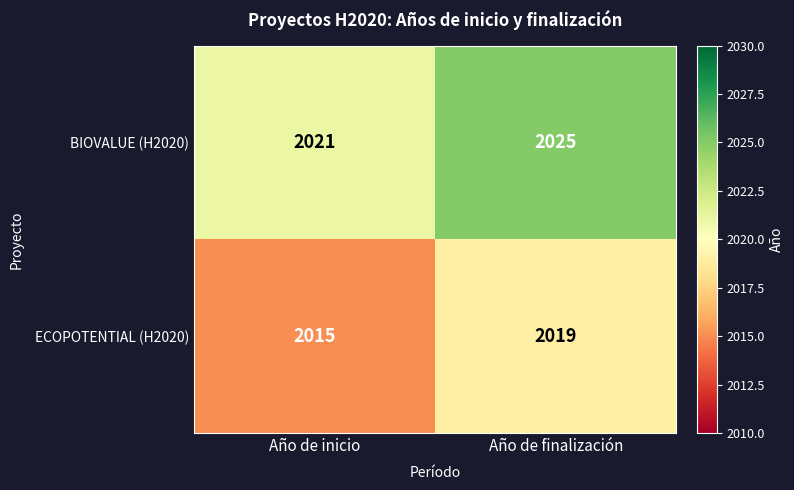

What is the spread (max minus min) of values at Año de inicio?

6